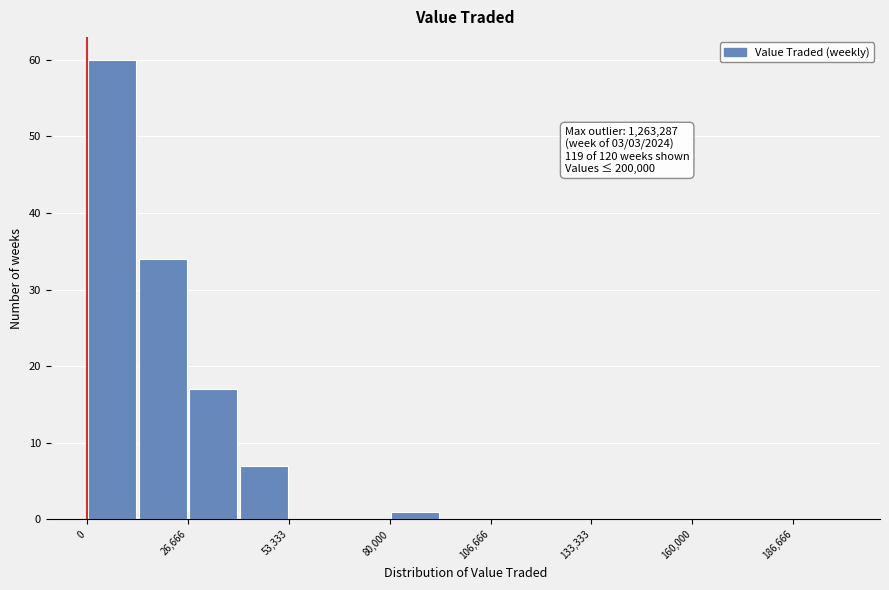

Read against the x-axis, roughly where is the centre of the tallest bar?

5000